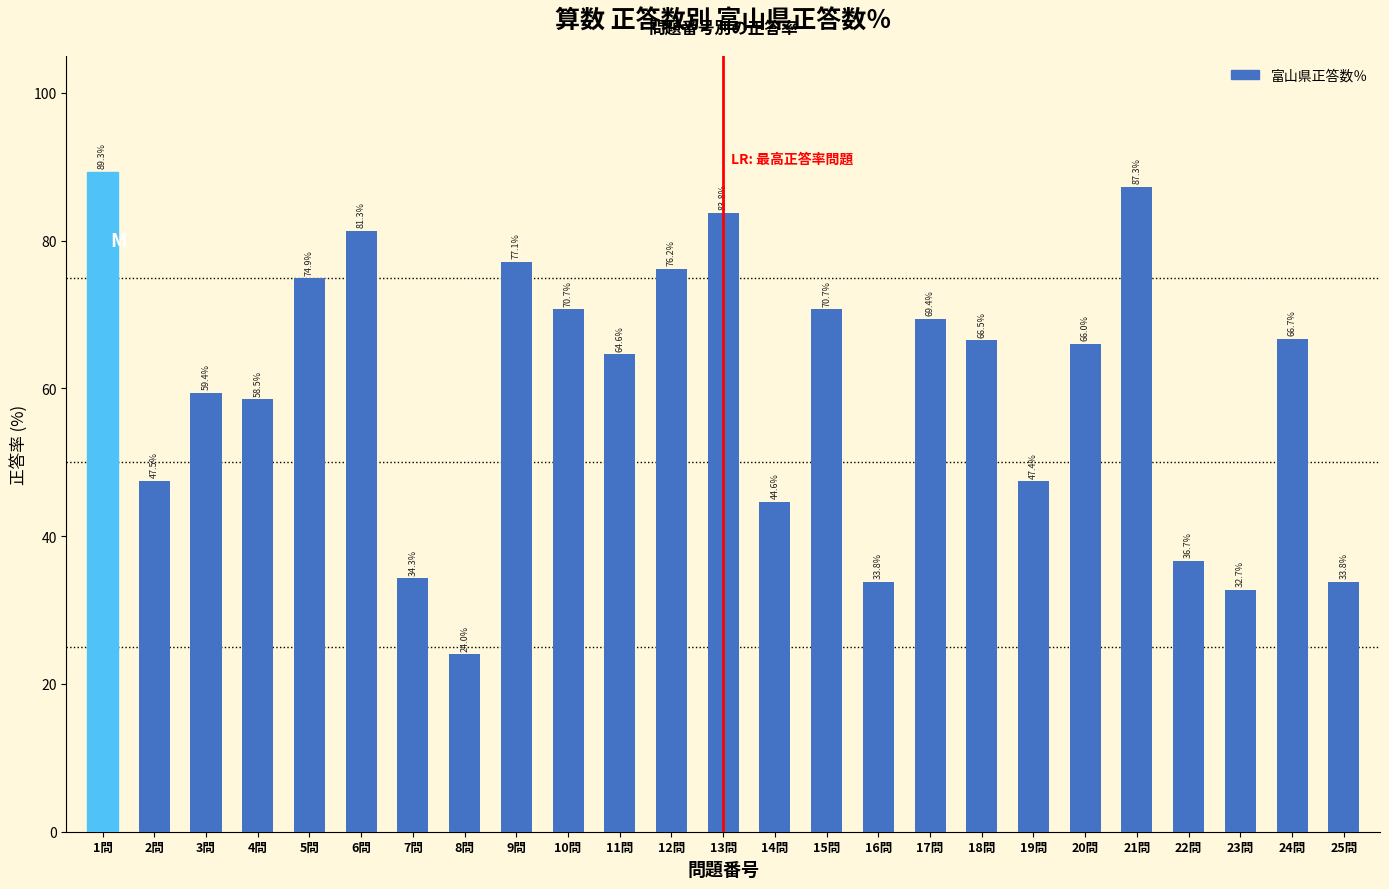

The chart shows a value of 32.2 at 5問. True or false?

False